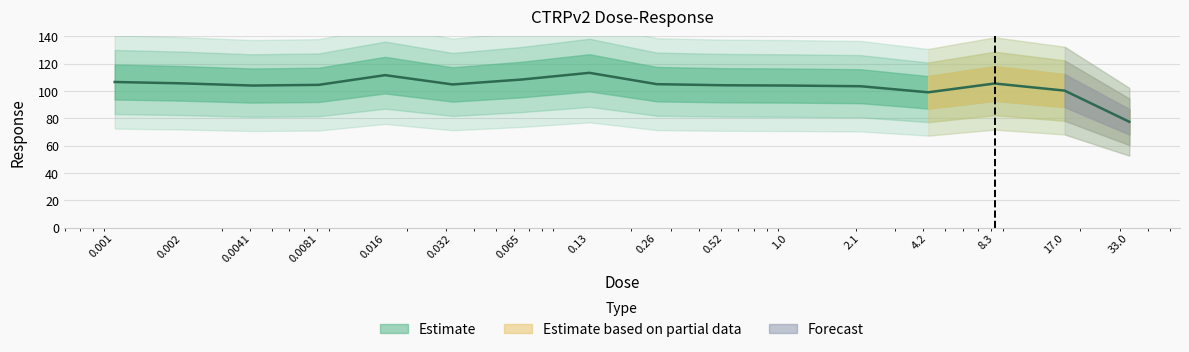

What is the approximate value at 0.52?

104.1